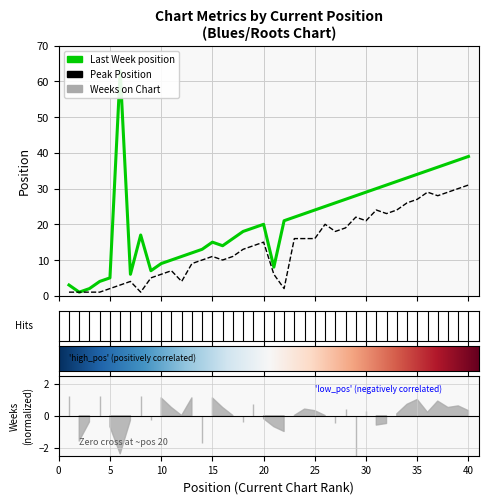

What is the sum of the Peak Position values at 37 and 7?

32